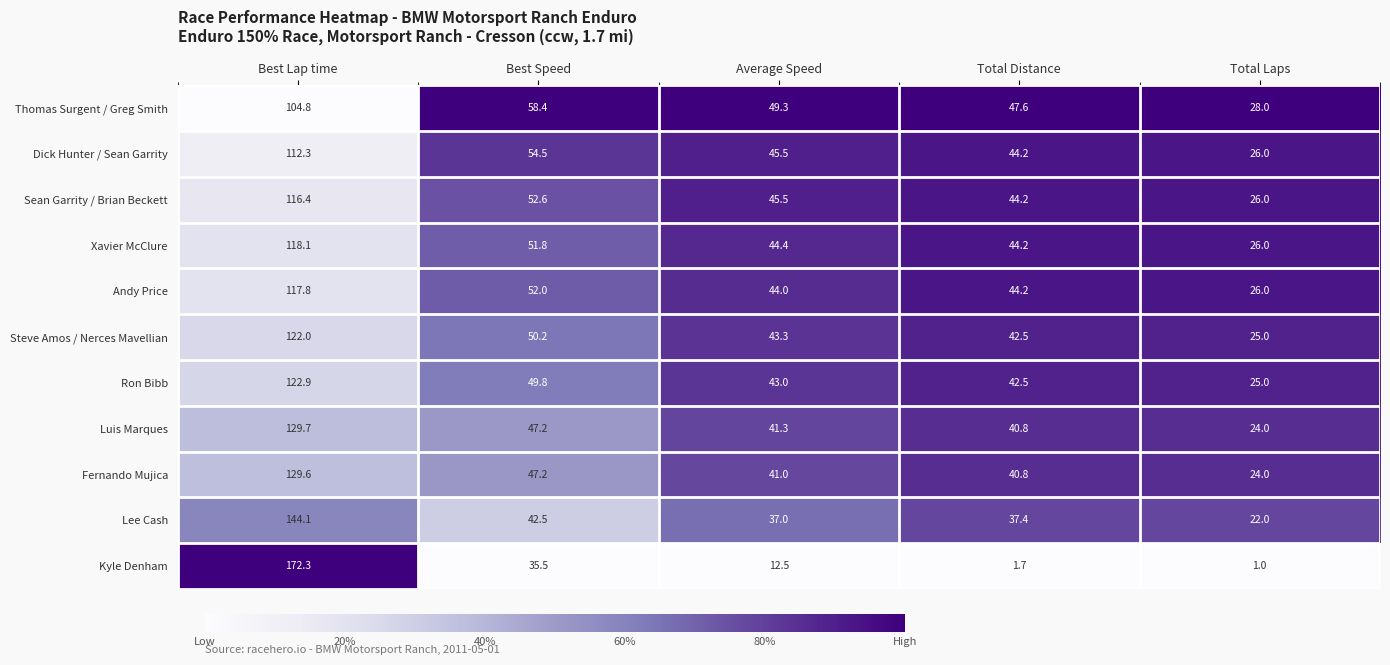

What is the average value of the Lee Cash series?

56.6